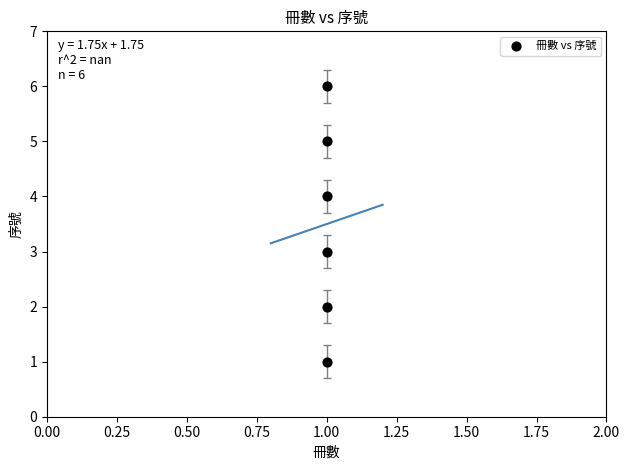

What is the average Y value?

4